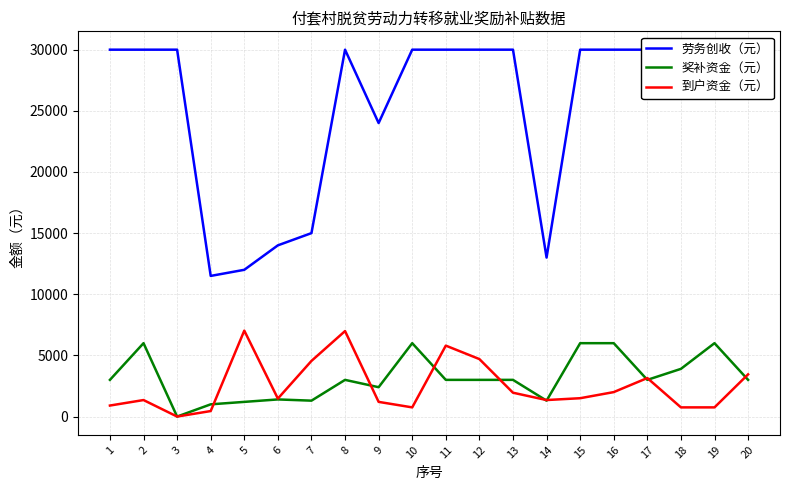

True or false: 到户资金（元） and 劳务创收（元） cross at least once.

False